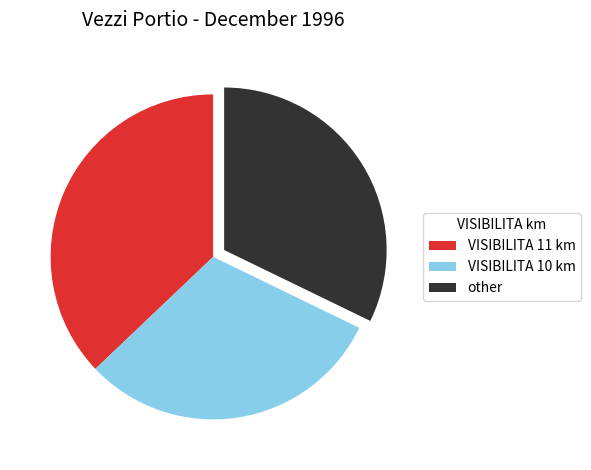

Rank the categories by value from highest to lowest.

VISIBILITA 11 km, other, VISIBILITA 10 km